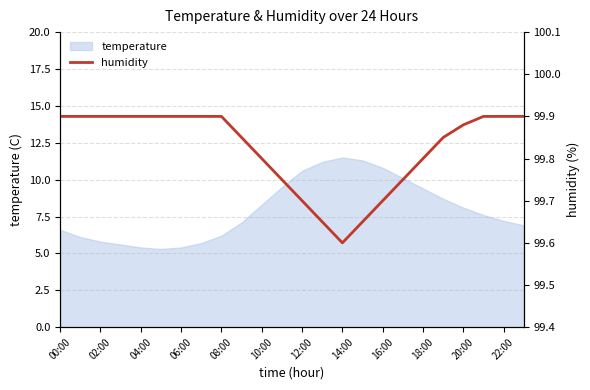

True or false: temperature has a value of 5.3 at 20:00.

False